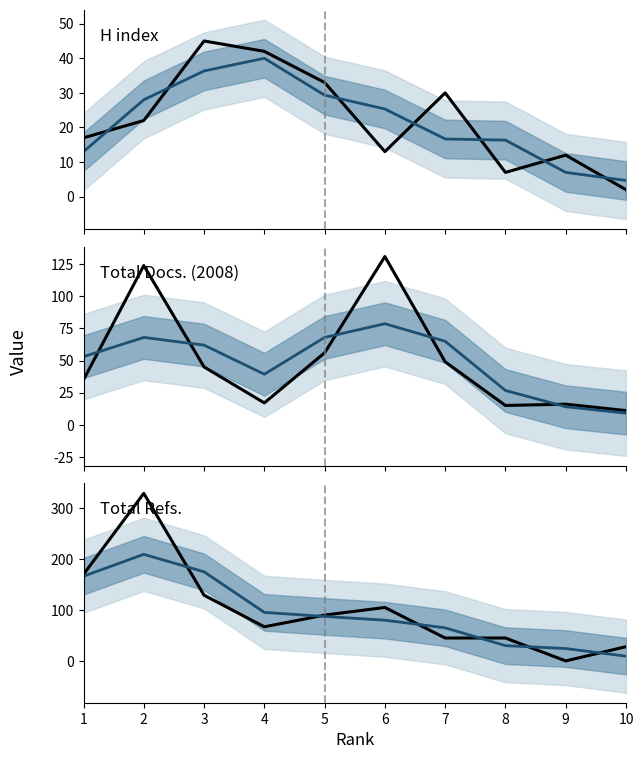

What is the greatest value displayed?

329.0